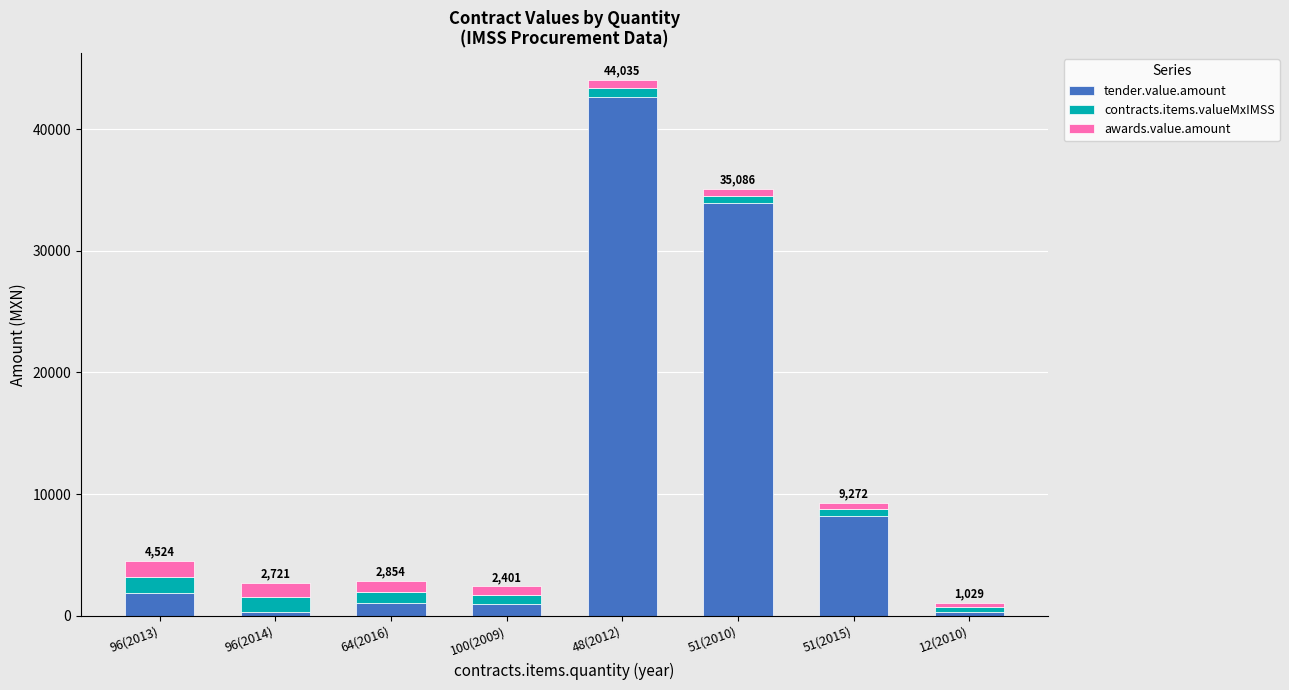

At which category is the sum across all series the highest?

48(2012)